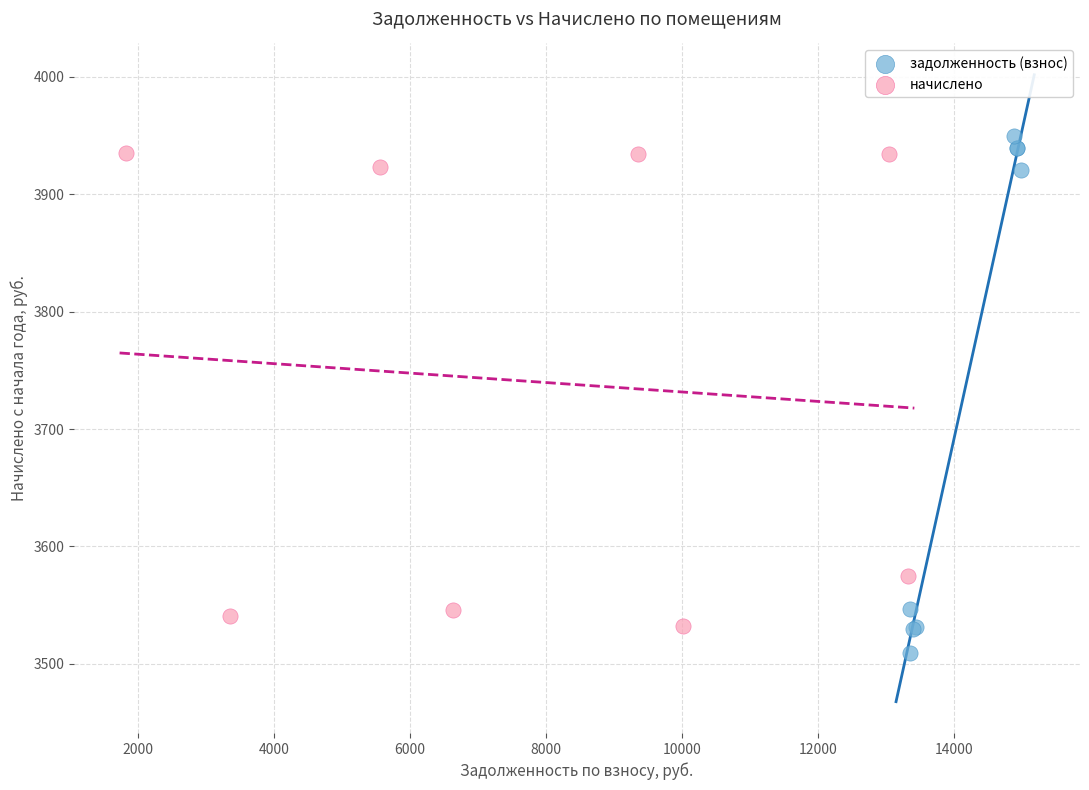

Which series has the largest Y range (max minus min)?

задолженность (взнос)